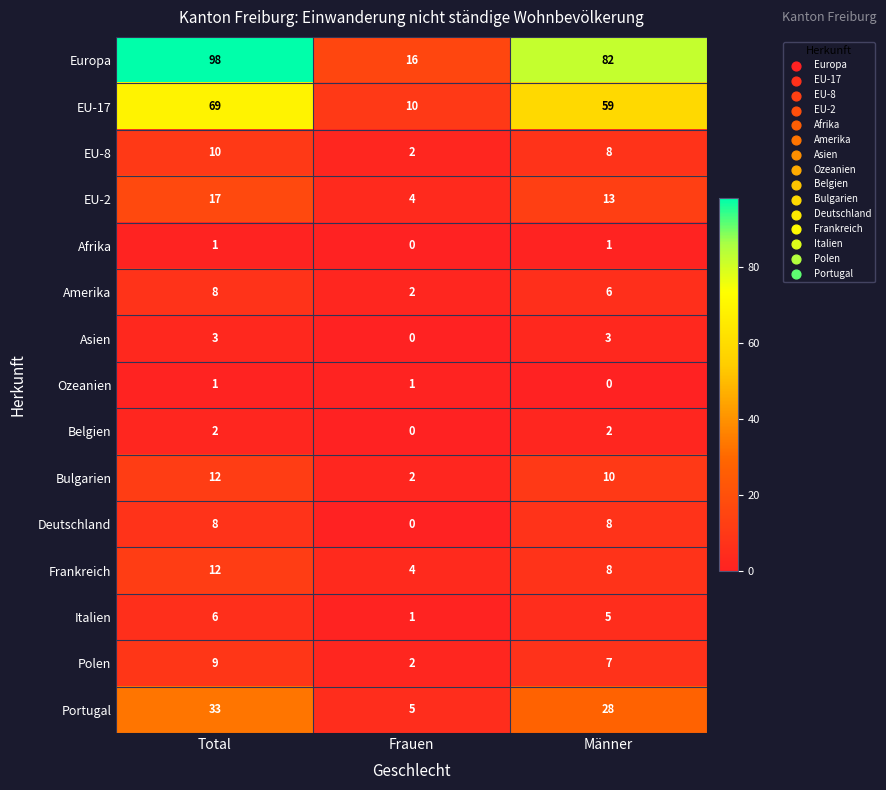

Which series has the largest total across all categories?

Europa